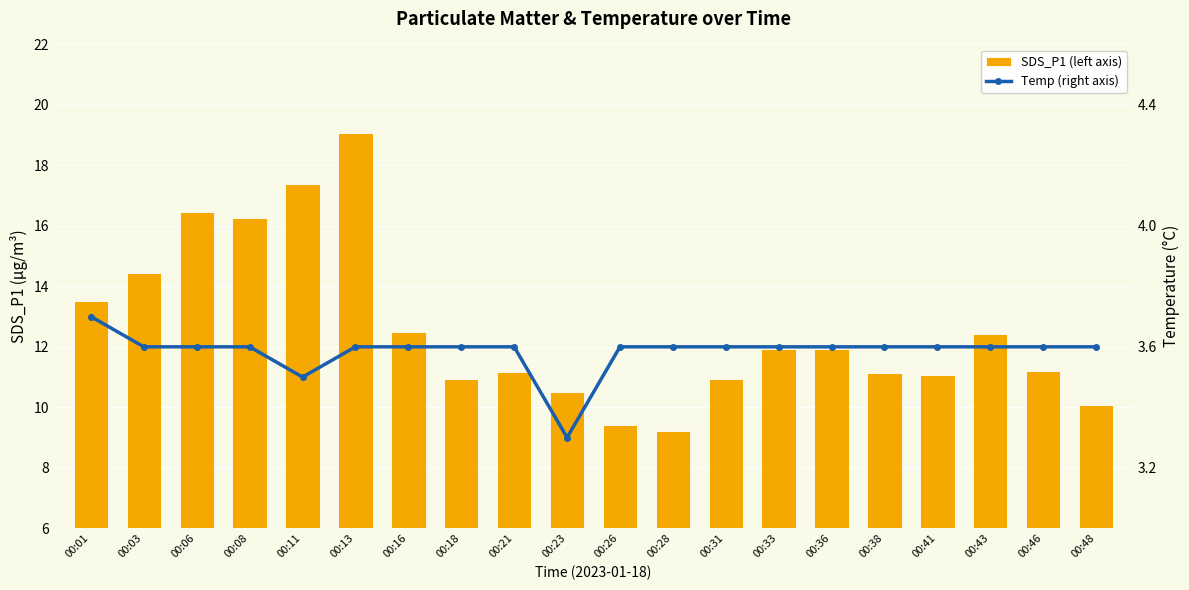

At 00:38, list the series in order from smallest to largest.

Temp (right axis), SDS_P1 (left axis)